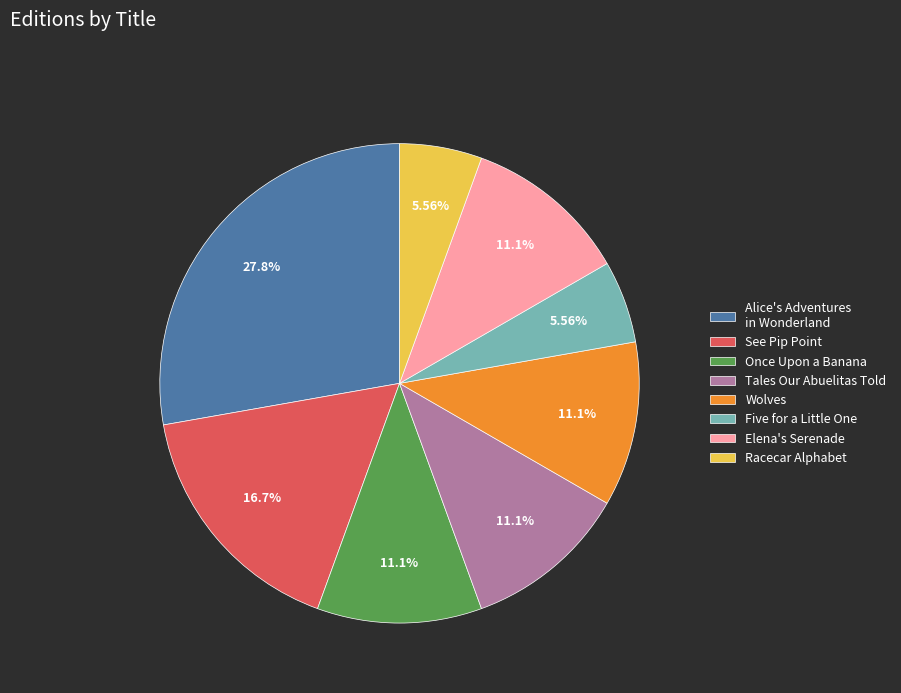

What is the ratio of the value at Five for a Little One to the value at Racecar Alphabet?

1.0